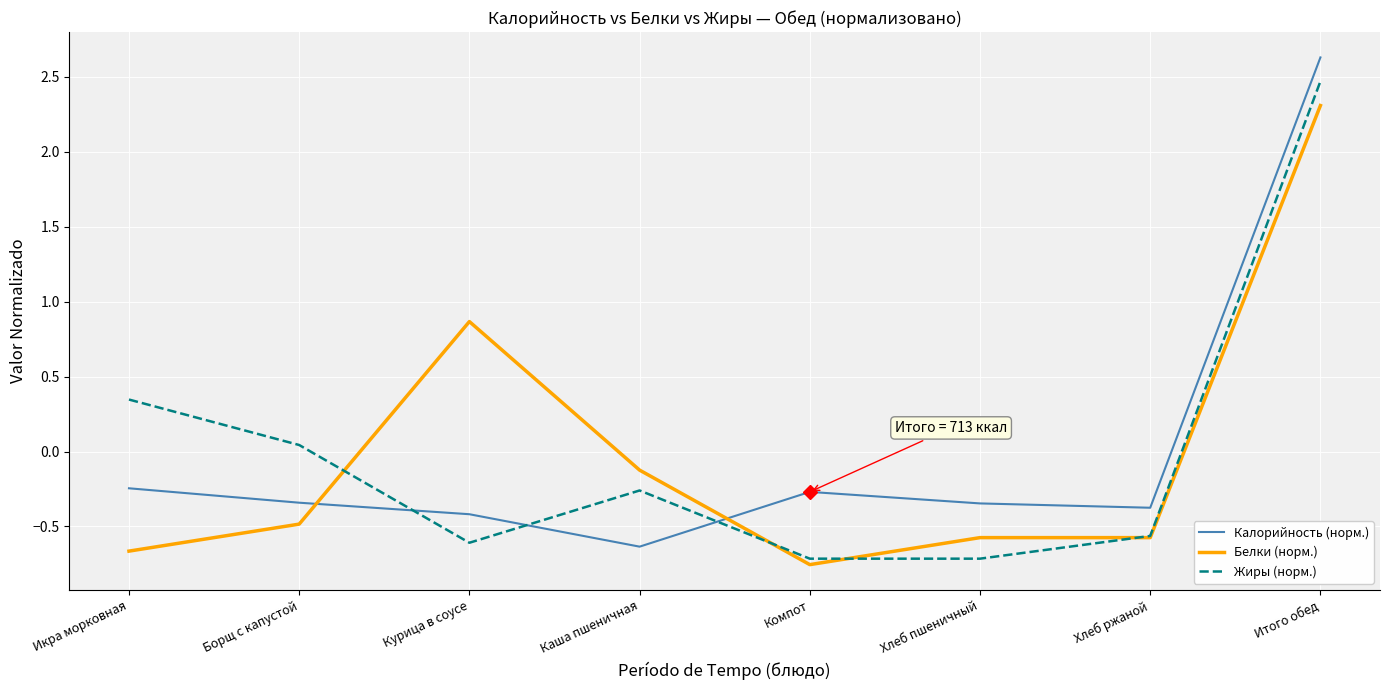

What is the lowest value of the Жиры (норм.) series?

-0.7